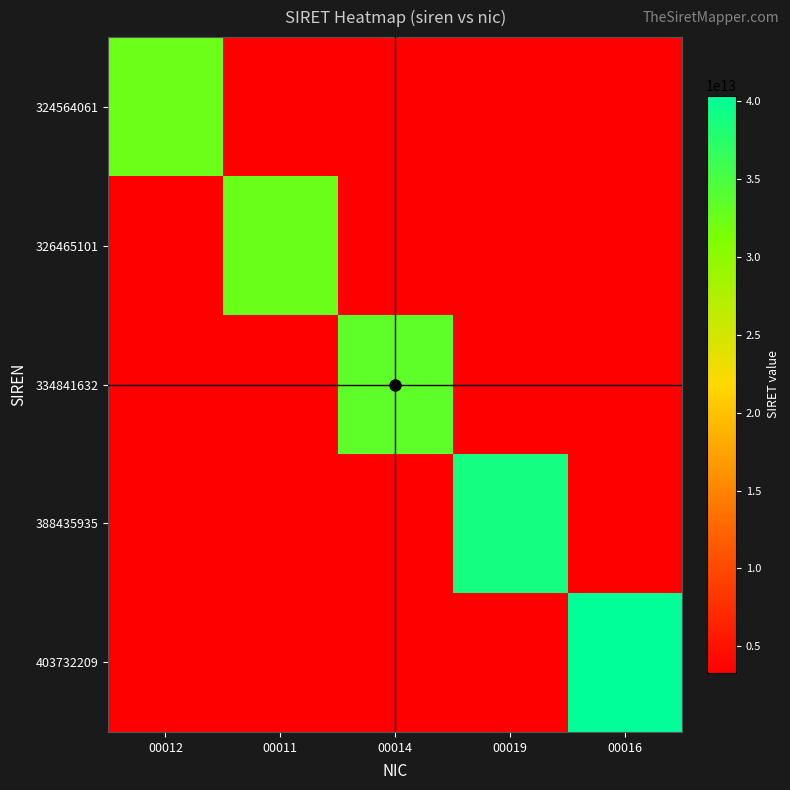

At how many categories does at least one series exceed 17467098433887?

5